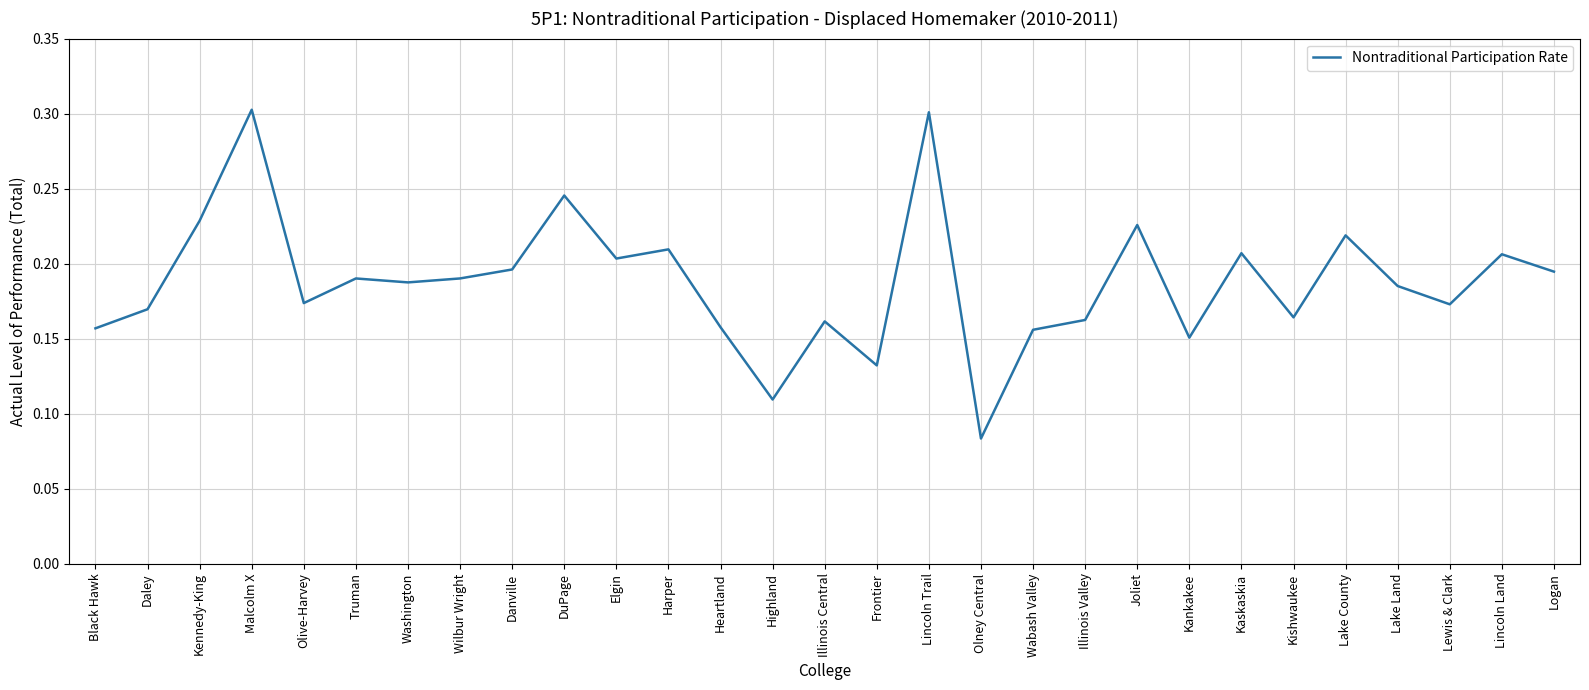

What is the greatest value displayed?

0.3